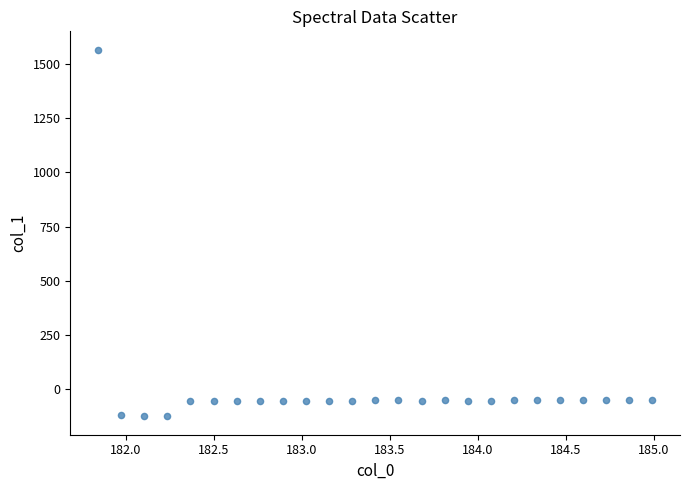

What is the range of Y values (max minus min)?

1689.6